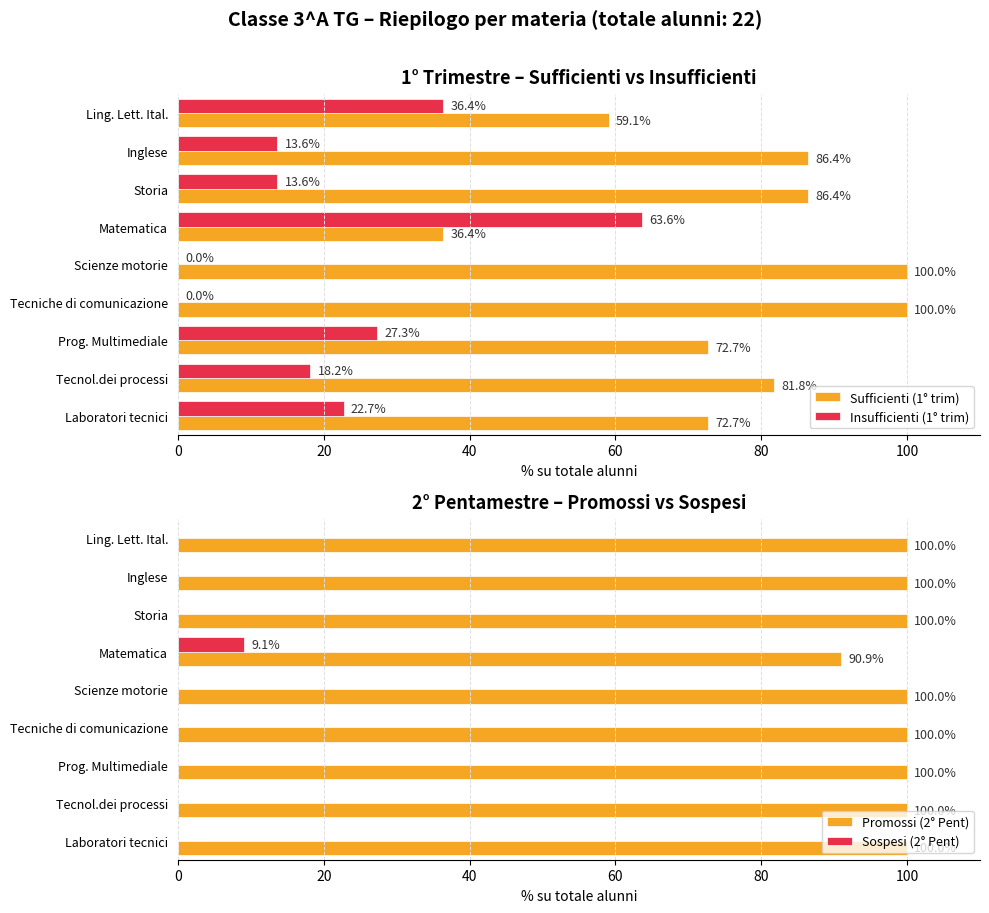

At how many categories does at least one series exceed 69?

9